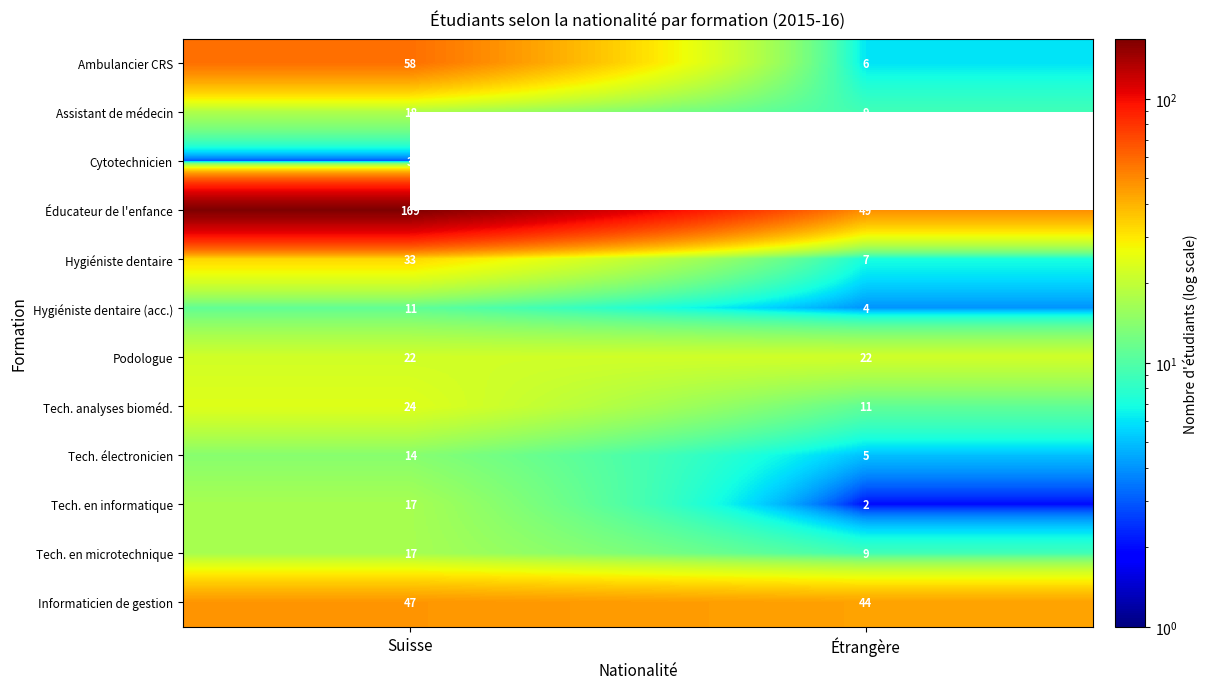

The Tech. en informatique series shows 2 at Étrangère. True or false?

True